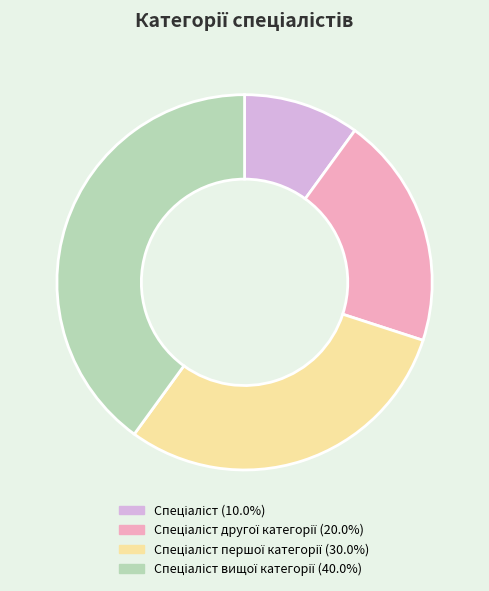

Does any single category account for the majority?

No